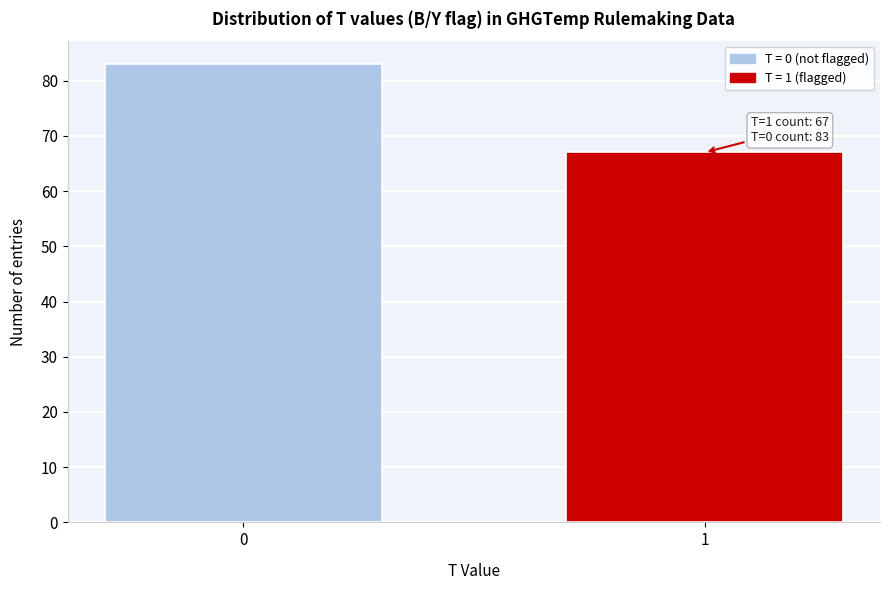

Reading right to left, transcribe all the data shown in this chart.

67	83